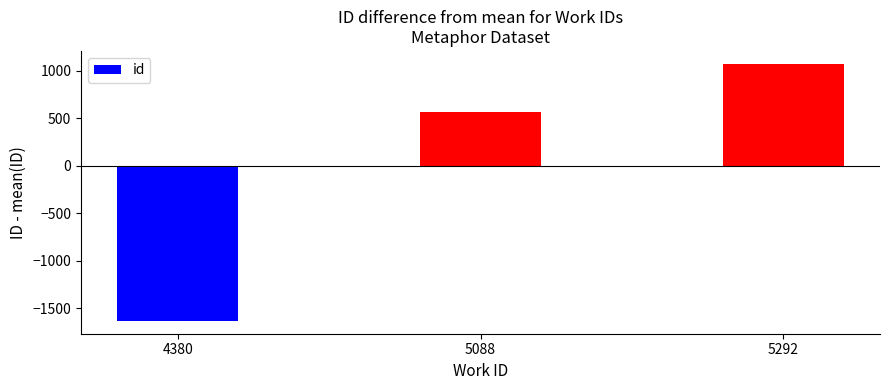

Is it true that the value at 4380 is -1634.3?

True